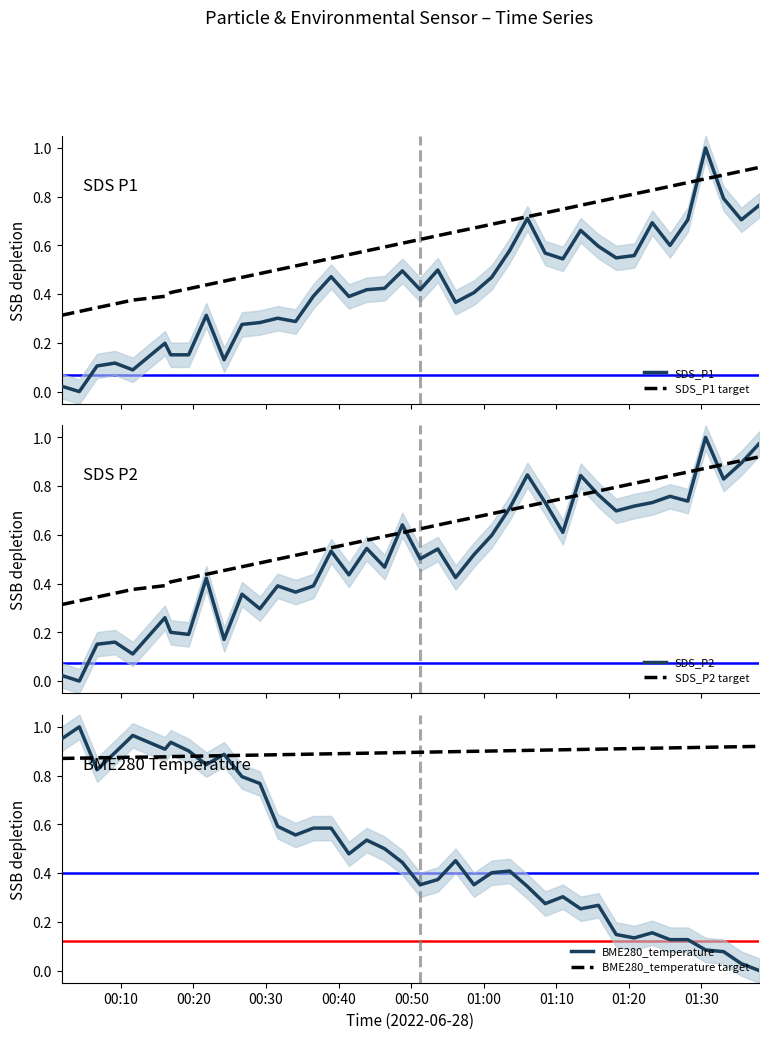

Is this an area chart (filled region under the line)?

No